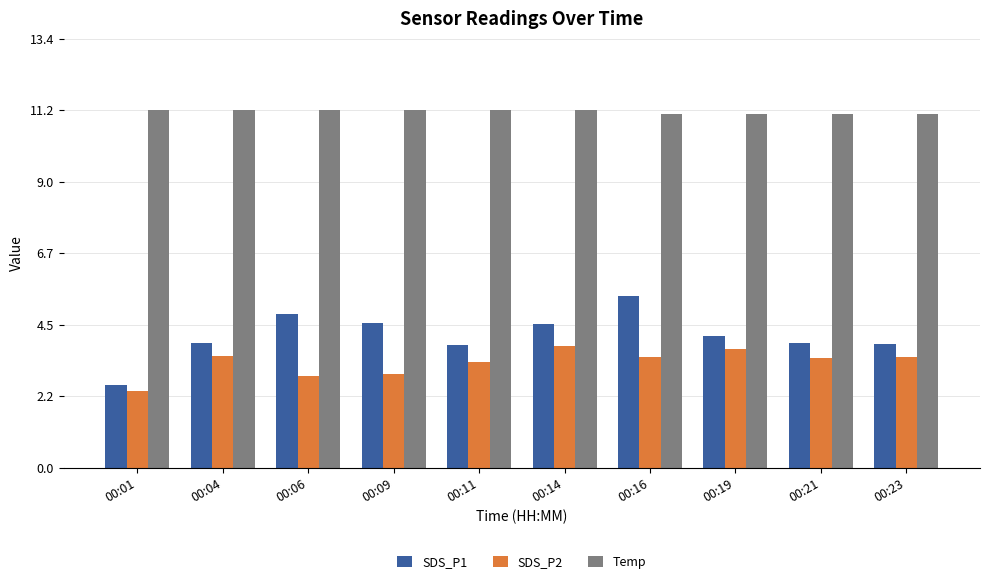

What value does the SDS_P2 series have at 00:16?

3.5